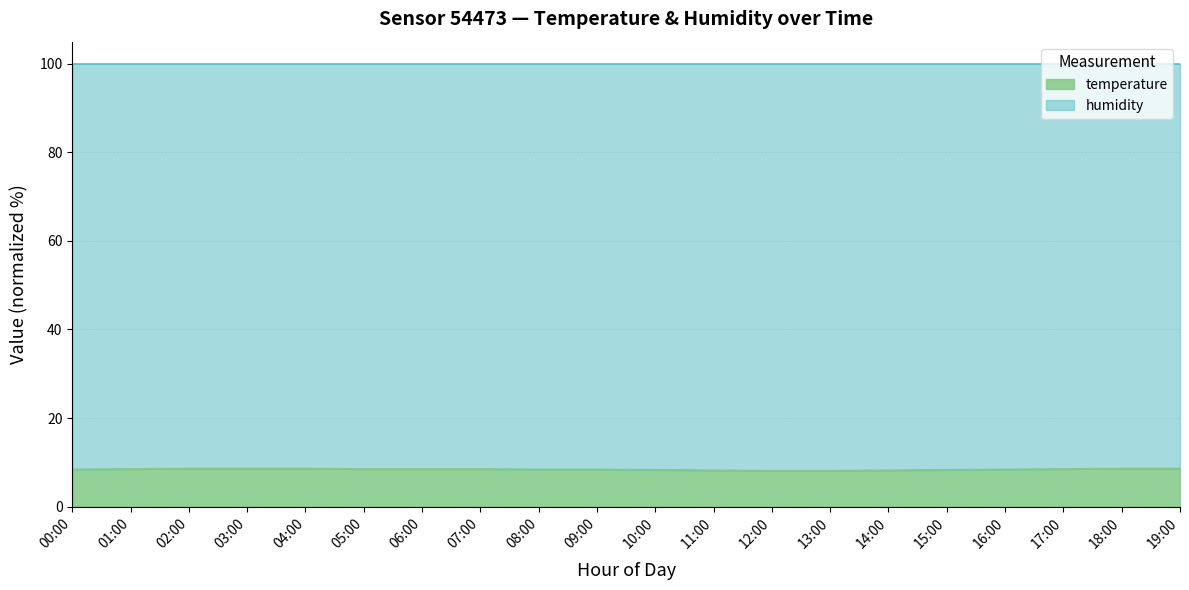

Rank the categories by value from lowest to highest.

12:00, 13:00, 11:00, 14:00, 10:00, 15:00, 00:00, 08:00, 09:00, 16:00, 01:00, 05:00, 06:00, 07:00, 17:00, 02:00, 03:00, 04:00, 18:00, 19:00